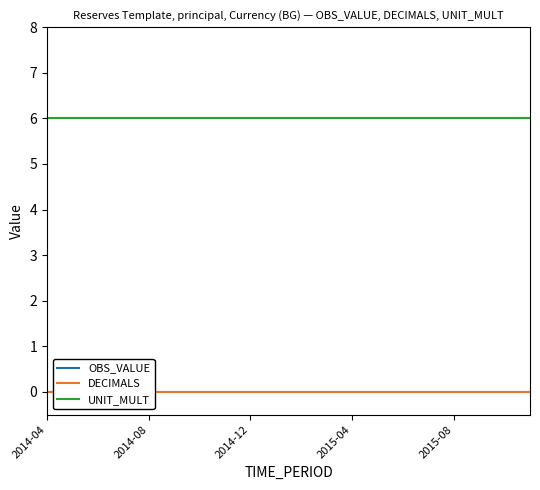

Reading right to left, what are all the values shown in this chart?

OBS_VALUE: 0	0	0	0	0	0	0	0	0	0	0	0	0	0	0	0	0	0	0	0
DECIMALS: 0	0	0	0	0	0	0	0	0	0	0	0	0	0	0	0	0	0	0	0
UNIT_MULT: 6	6	6	6	6	6	6	6	6	6	6	6	6	6	6	6	6	6	6	6